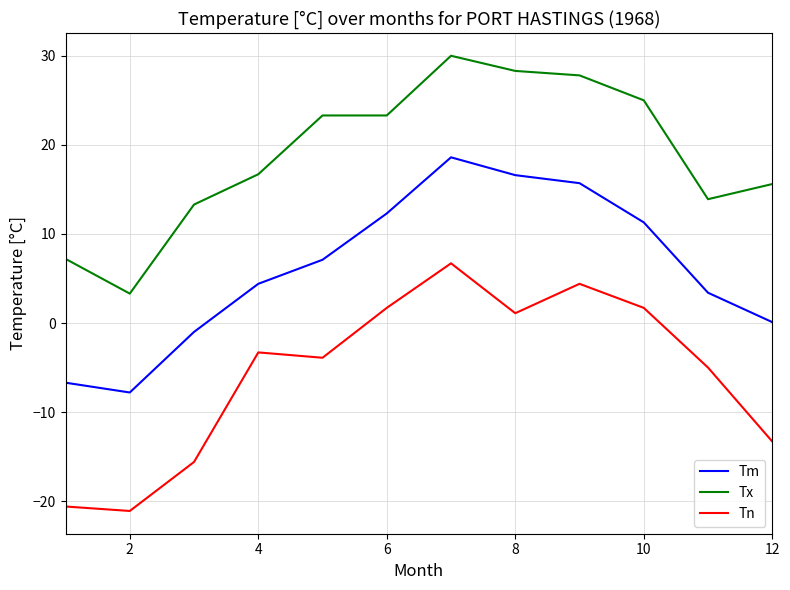

What is the difference between the maximum and minimum values in the Tn series?

27.8